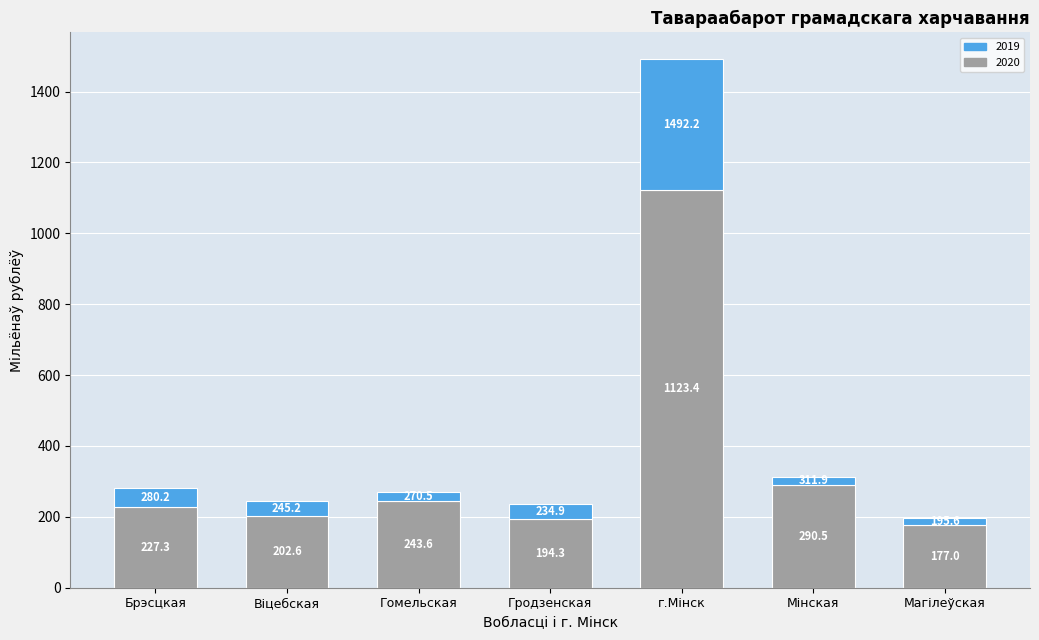

At which category is the sum across all series the highest?

г.Мінск